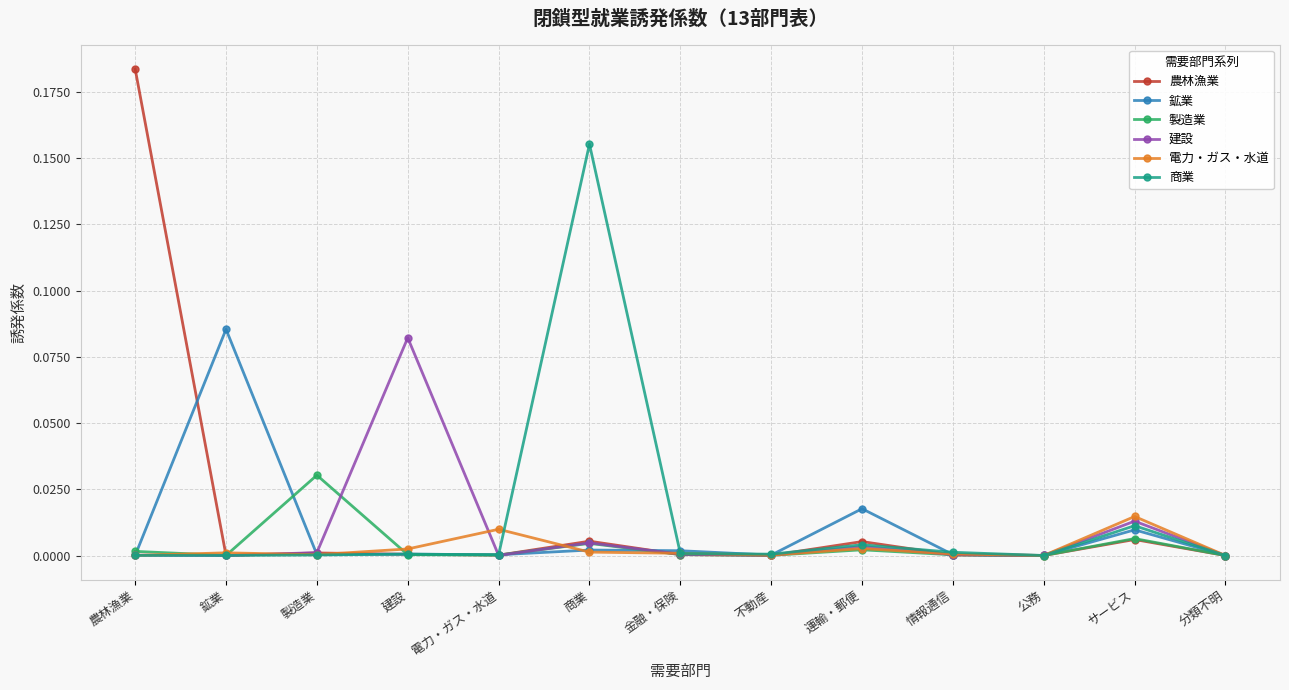

The value of 電力・ガス・水道 at 鉱業 is 0.0. True or false?

True